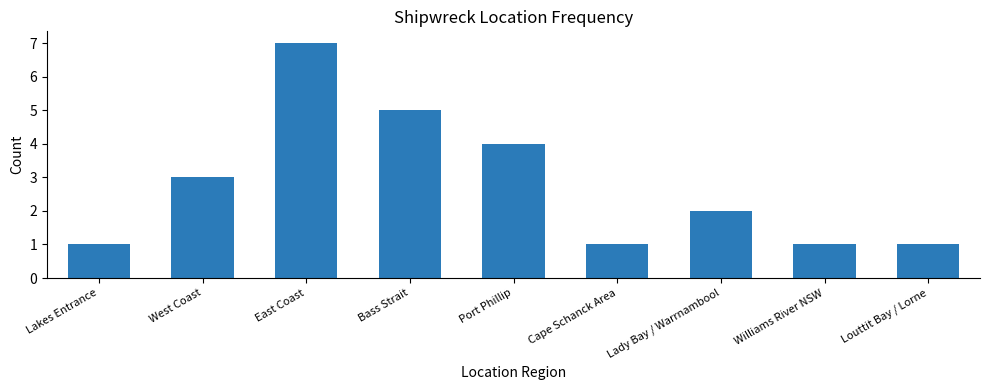

Between Louttit Bay / Lorne and West Coast, which is larger?

West Coast